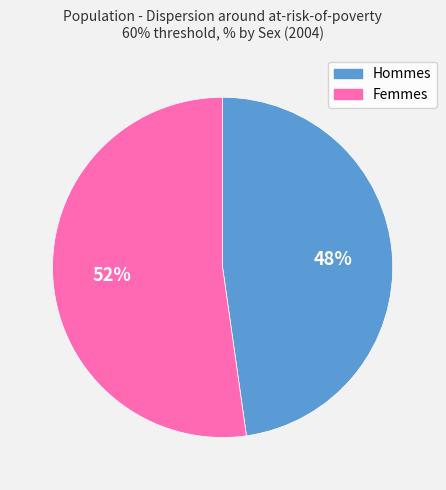

To the nearest percent, what is the average slice percentage?

50%